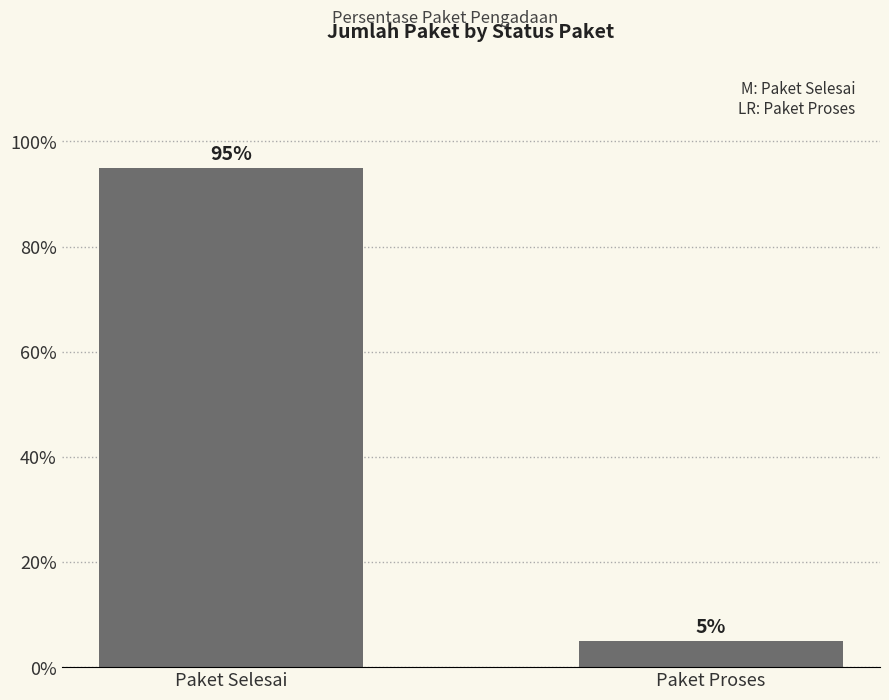

Reading right to left, extract all data points from this chart.

Paket Proses=5	Paket Selesai=95